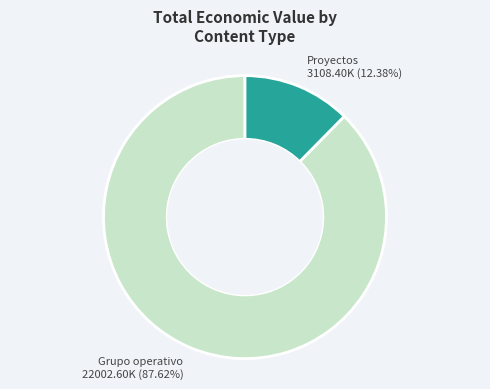

How many segments does this pie chart have?

2